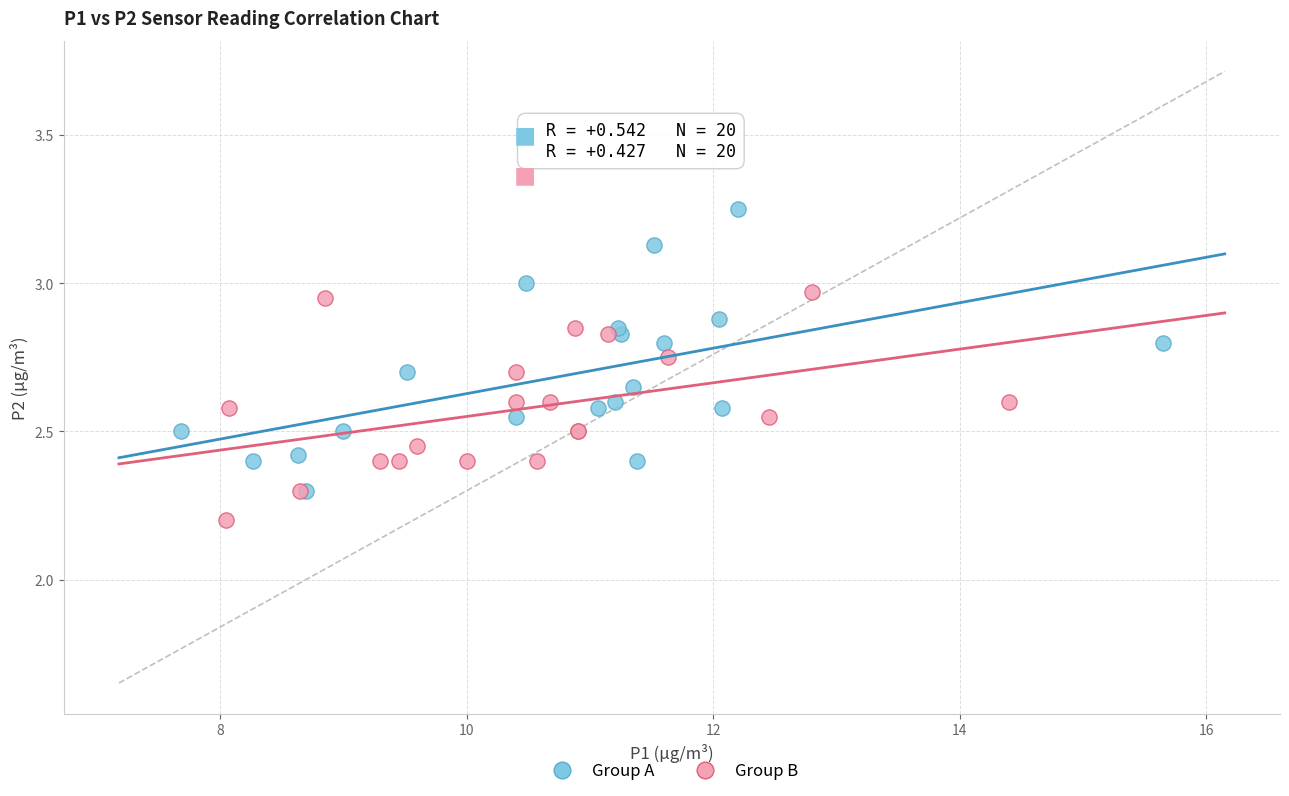

Which series contains the lowest Y value?

Group B